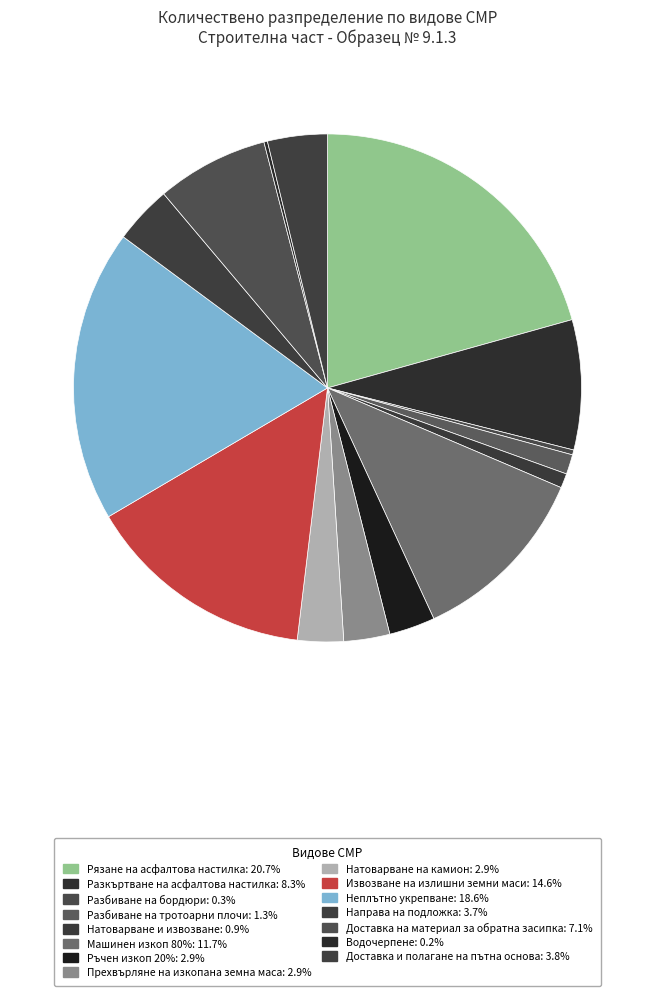

What is the ratio of the value at Разбиване на бордюри to the value at Ръчен изкоп 20%?

0.1